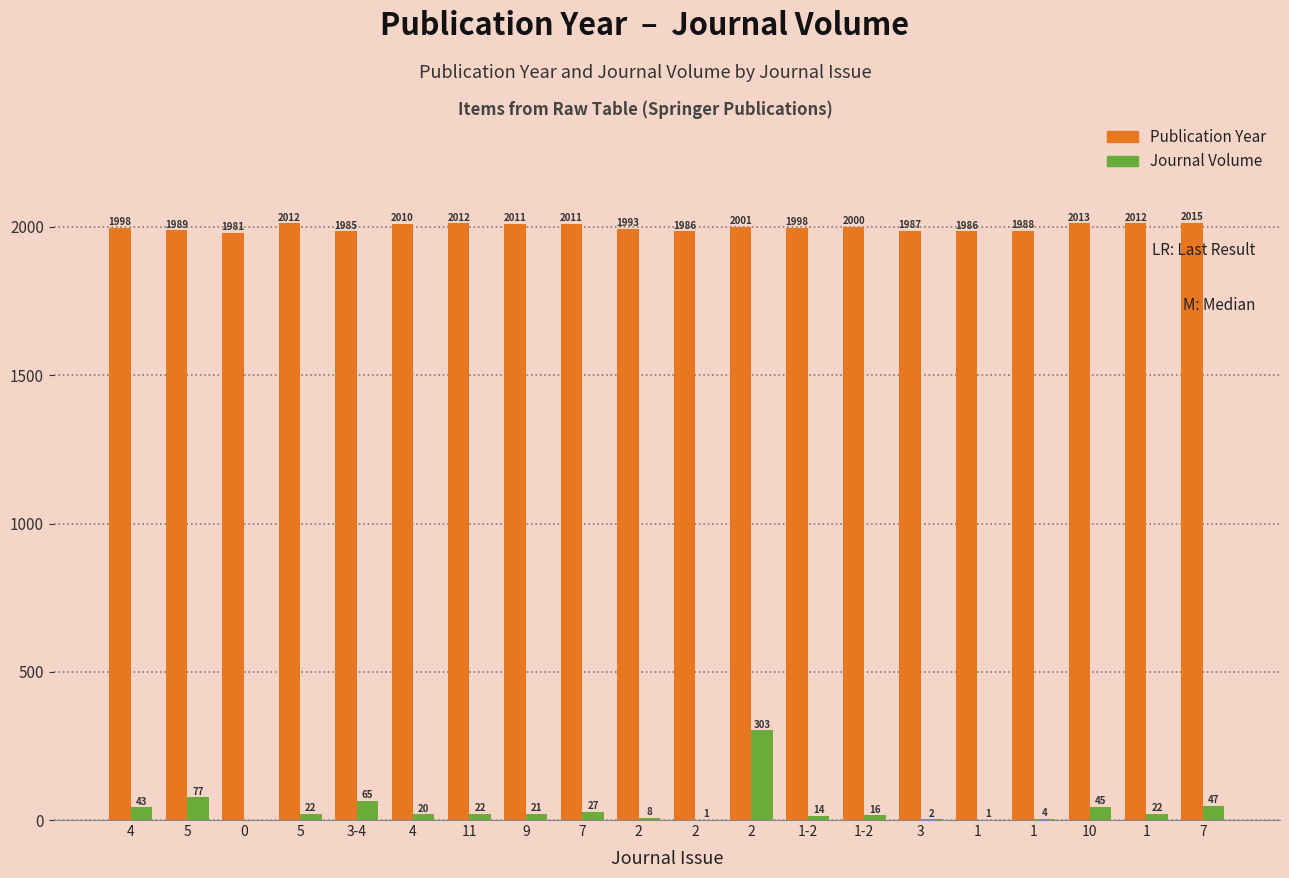

Is the value of Journal Volume at 4 greater than the value of Publication Year at 1-2?

No